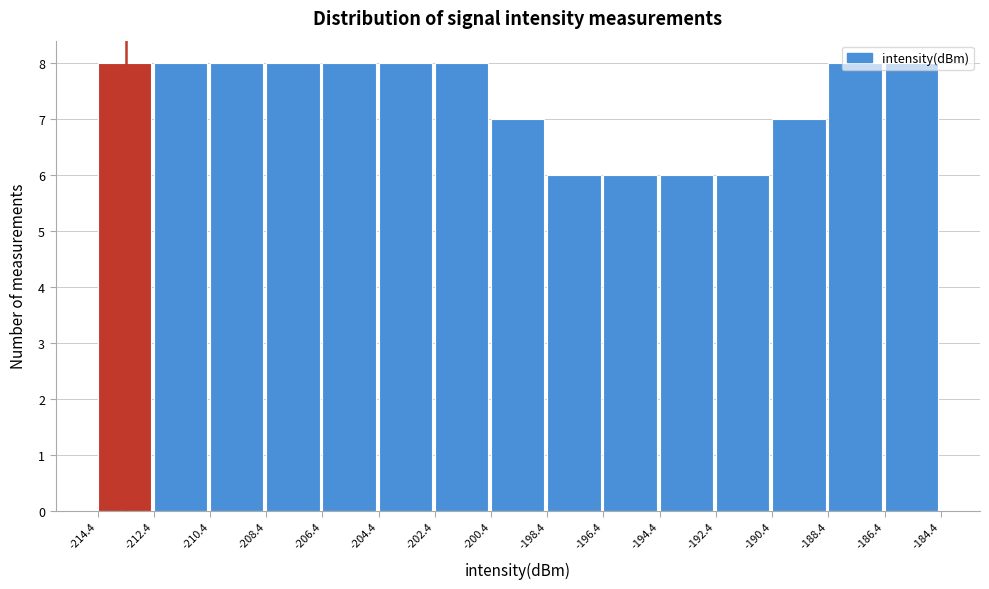

Reading left to right, transcribe this chart: for each bar, give the range it covers on the x-axis and its height. The values are not printed on the chart, so give them approximately, as read against the axis.

-214.4 to -212.4: 8
-212.4 to -210.4: 8
-210.4 to -208.4: 8
-208.4 to -206.4: 8
-206.4 to -204.4: 8
-204.4 to -202.4: 8
-202.4 to -200.4: 8
-200.4 to -198.4: 7
-198.4 to -196.4: 6
-196.4 to -194.4: 6
-194.4 to -192.4: 6
-192.4 to -190.4: 6
-190.4 to -188.4: 7
-188.4 to -186.4: 8
-186.4 to -184.4: 8